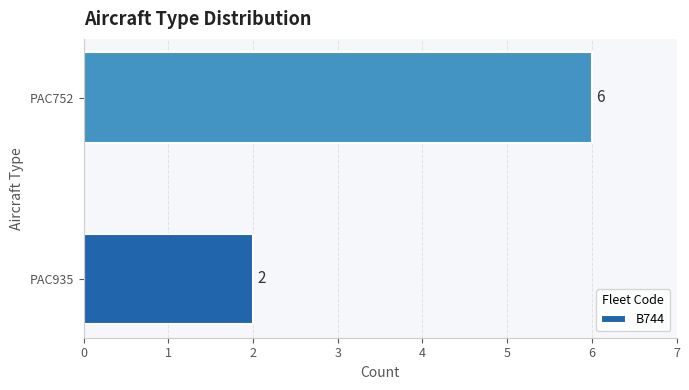

Between PAC752 and PAC935, which is larger?

PAC752